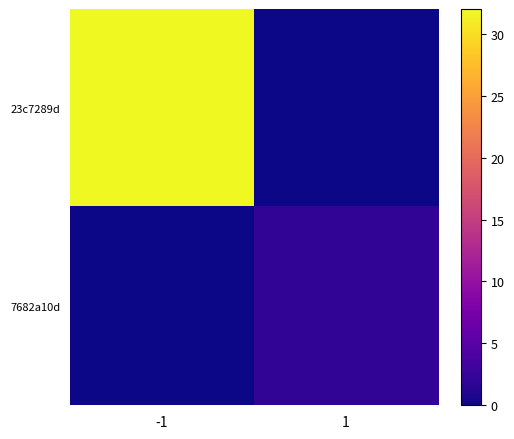

Reading left to right, list all the values displayed in this chart.

23c7289d: -1=32	1=0
7682a10d: -1=0	1=2